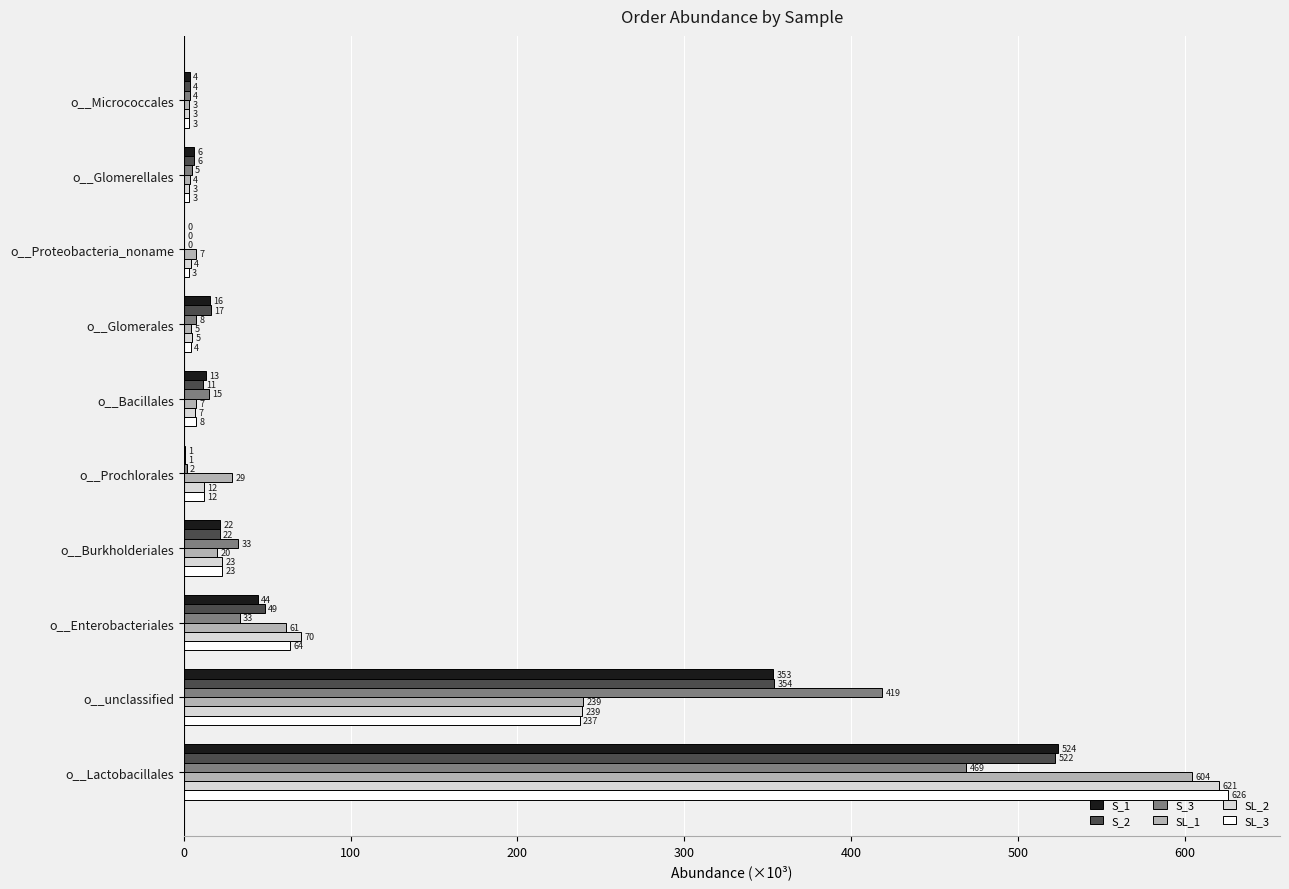

What are all the series names shown in the legend?

S_1, S_2, S_3, SL_1, SL_2, SL_3